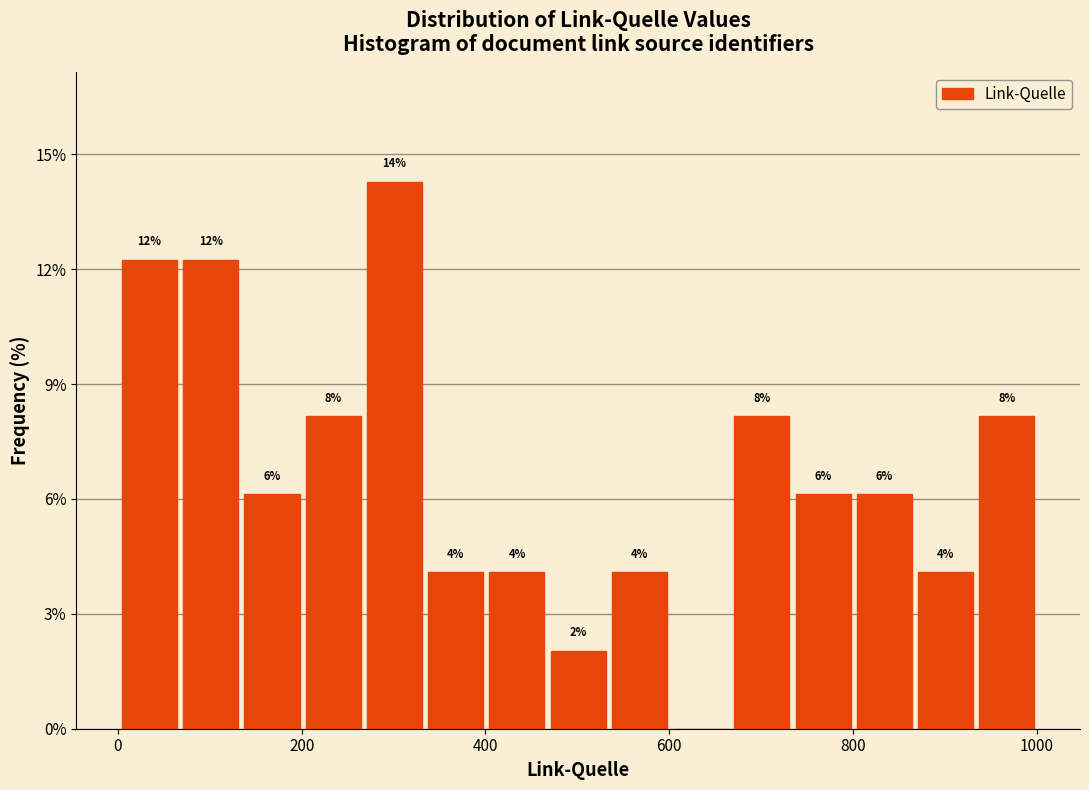

Read against the x-axis, roughly where is the centre of the tallest bar?

300